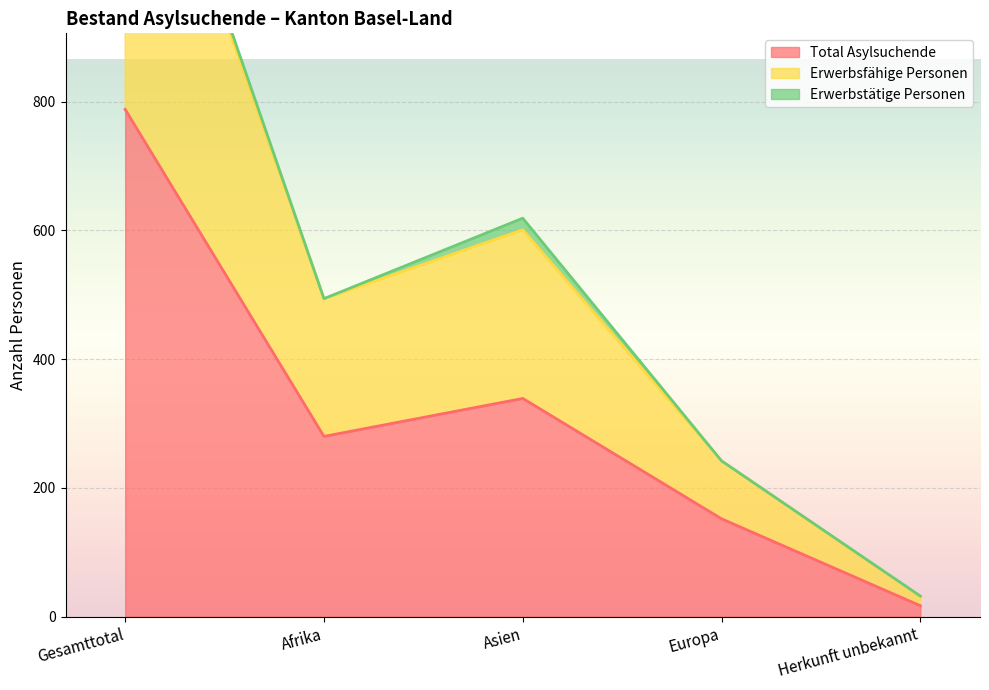

The Total Asylsuchende series shows 85 at Afrika. True or false?

False